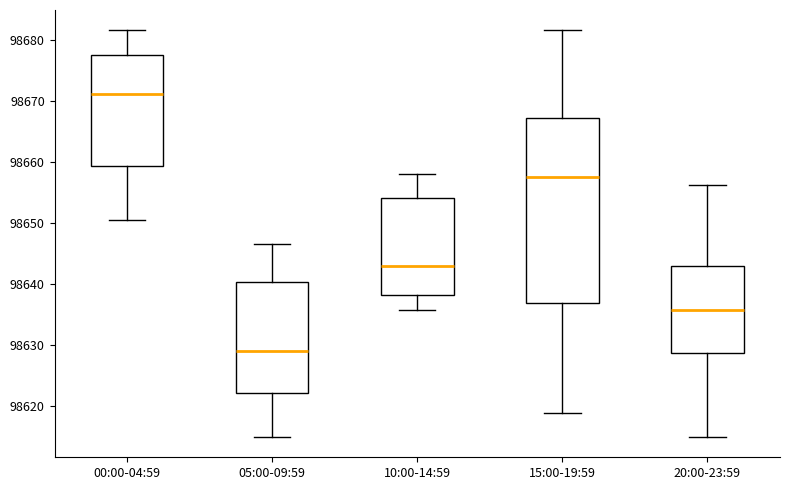

Comparing the boxes themselves (not the whiskers), which one is the tallest?

15:00-19:59